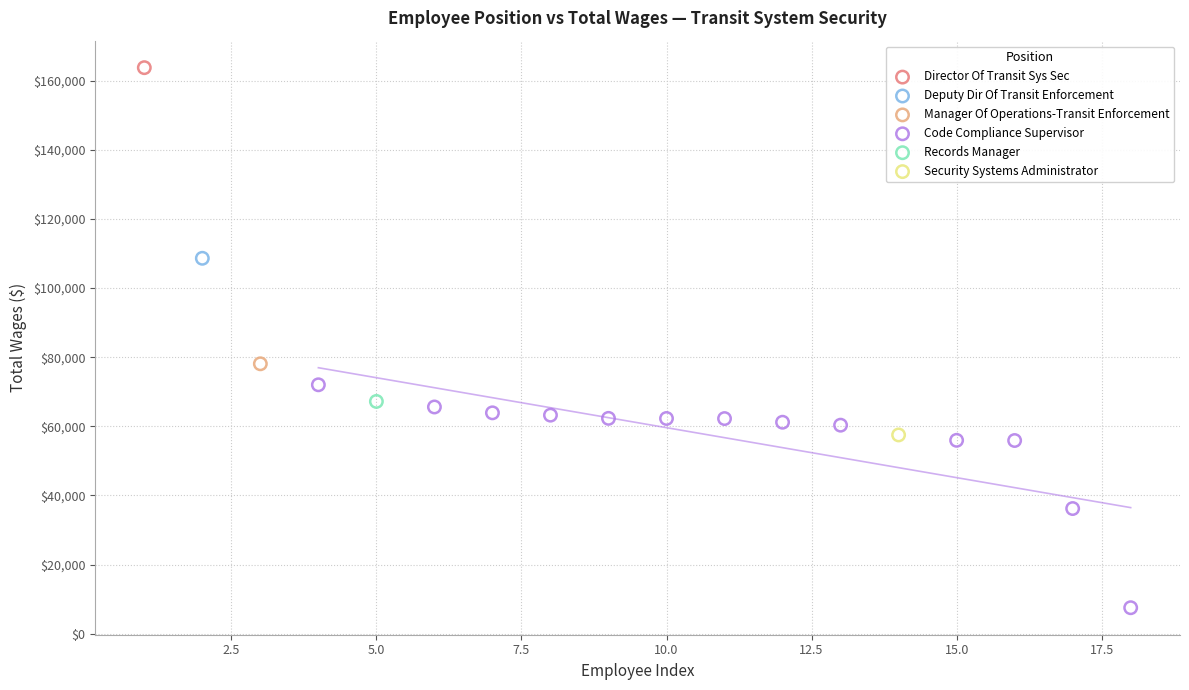

What are all the series names shown in the legend?

Director Of Transit Sys Sec, Deputy Dir Of Transit Enforcement, Manager Of Operations-Transit Enforcement, Code Compliance Supervisor, Records Manager, Security Systems Administrator